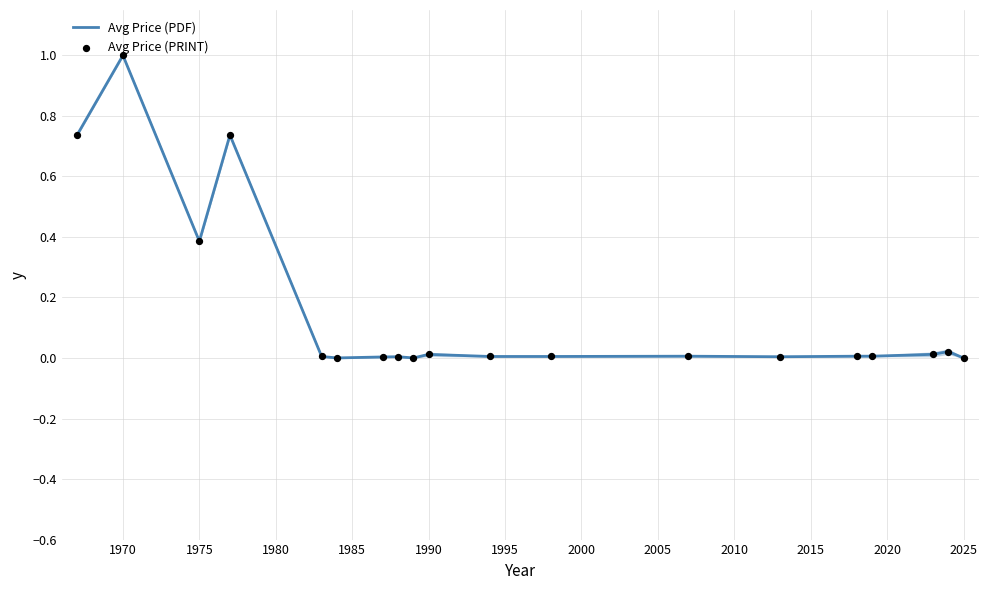

What are all the series names shown in the legend?

Avg Price (PDF), Avg Price (PRINT)